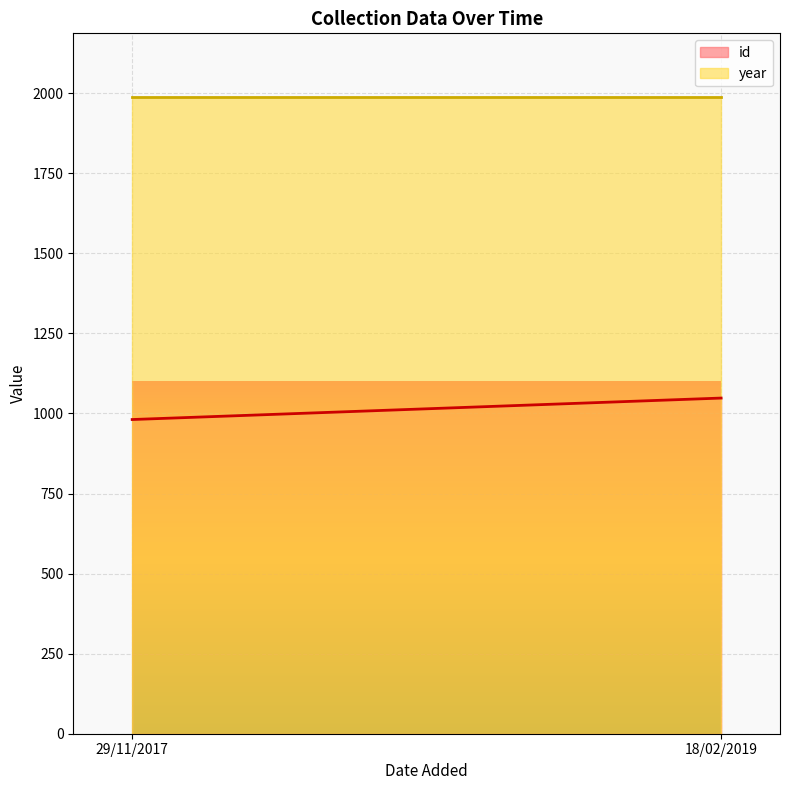

Between 18/02/2019 and 29/11/2017, which is larger?

18/02/2019